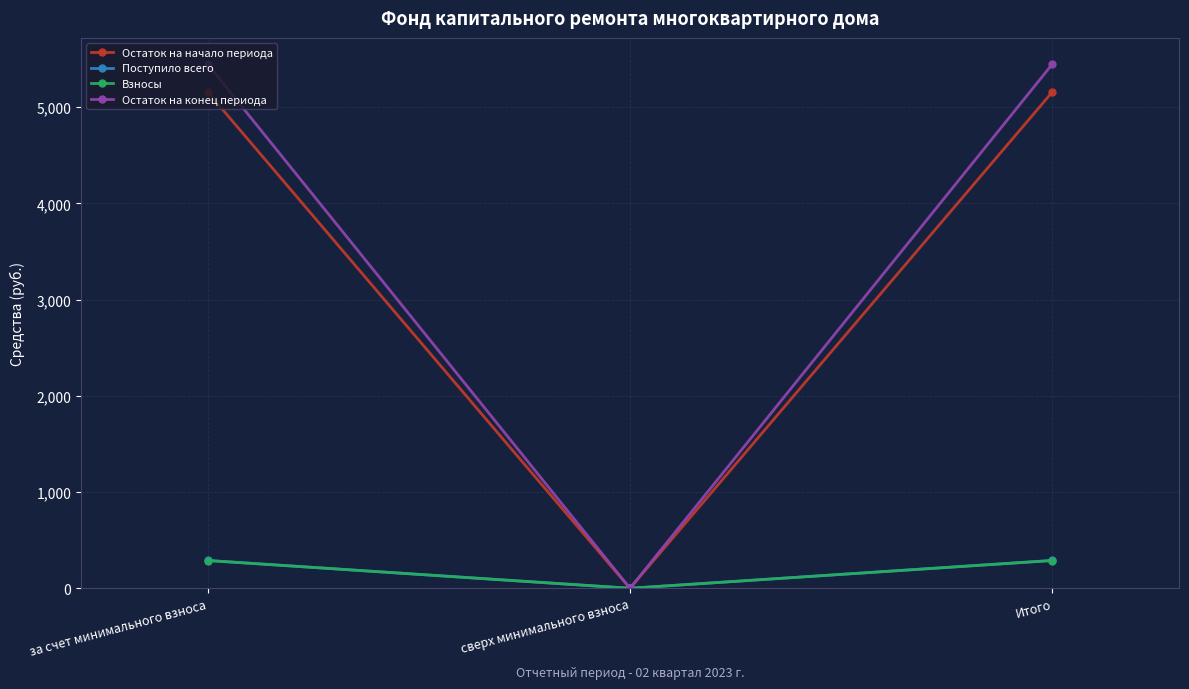

Which category has the lowest value in the Остаток на начало периода series?

сверх минимального взноса